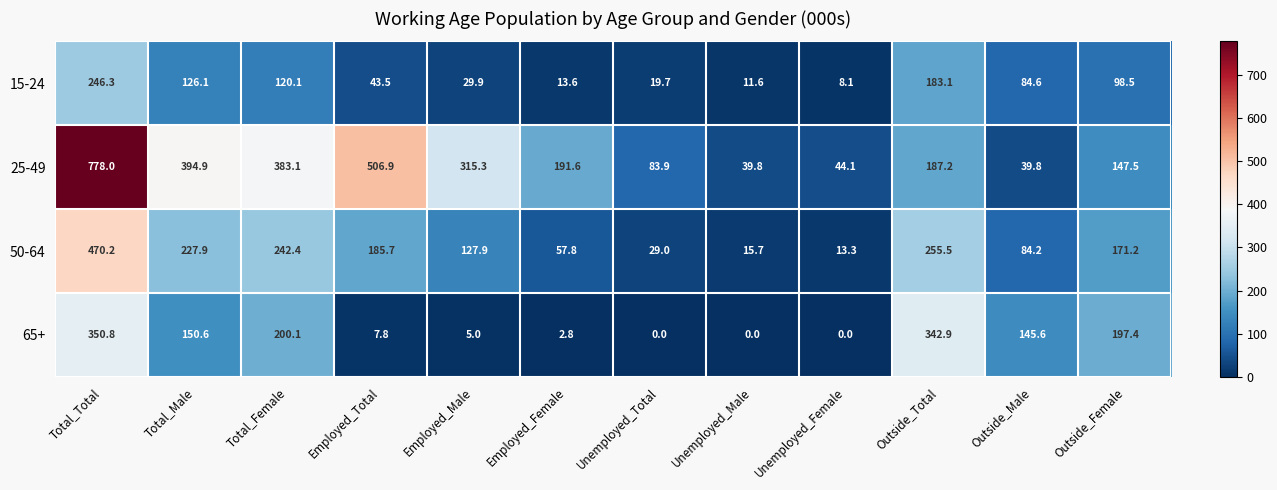

Which series has the largest total across all categories?

25-49